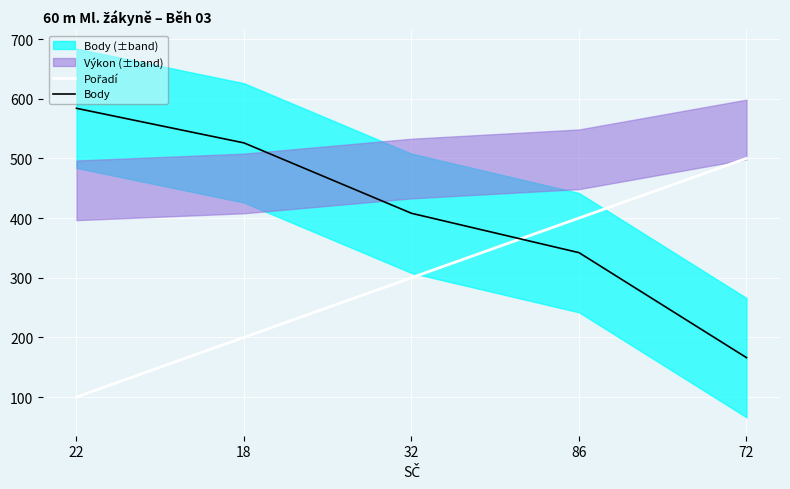

The Body series shows 166 at 72. True or false?

True